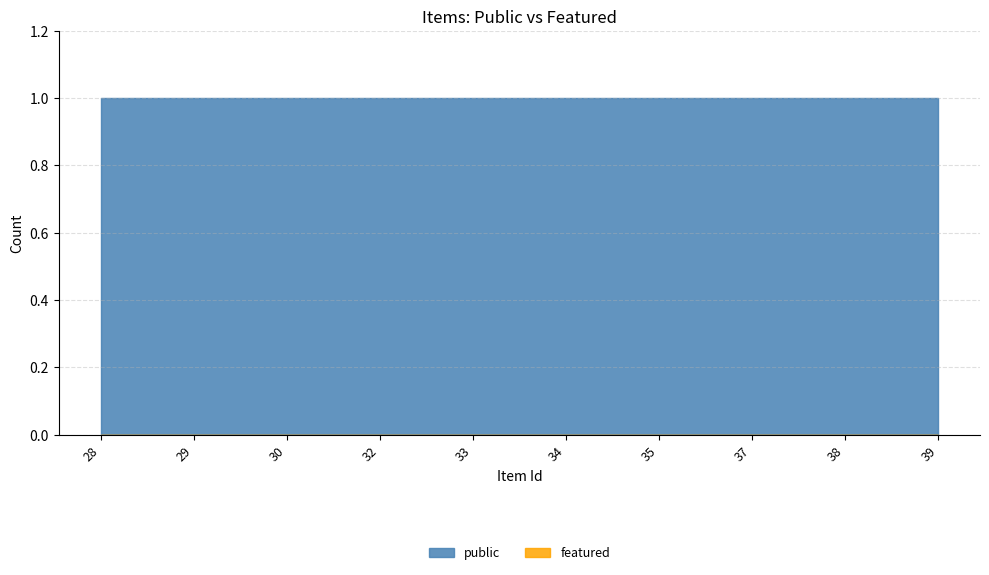

Reading left to right, extract all data points from this chart.

public: 1	1	1	1	1	1	1	1	1	1
featured: 0	0	0	0	0	0	0	0	0	0